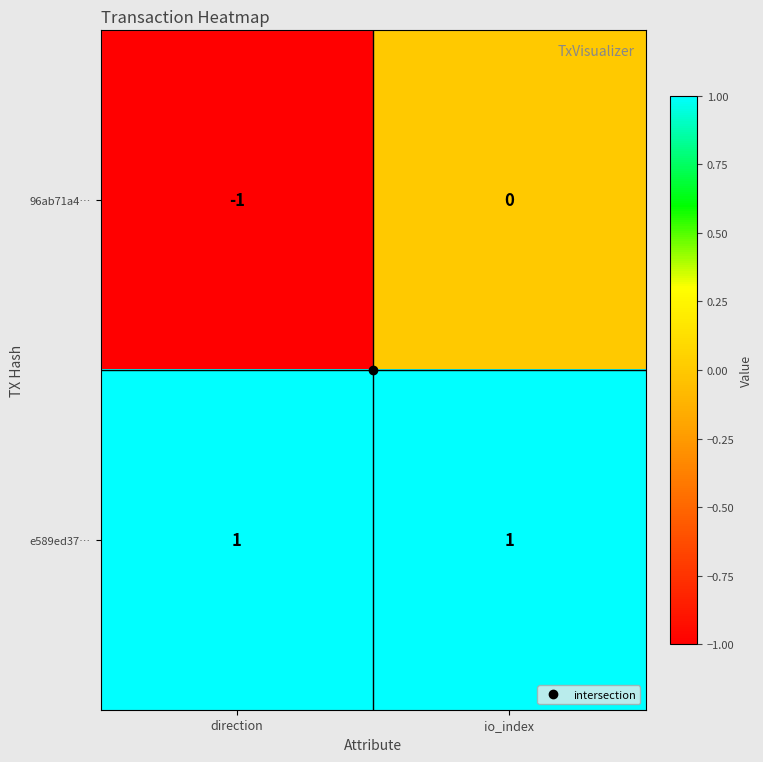

At which category does the chart reach its minimum across all series?

direction